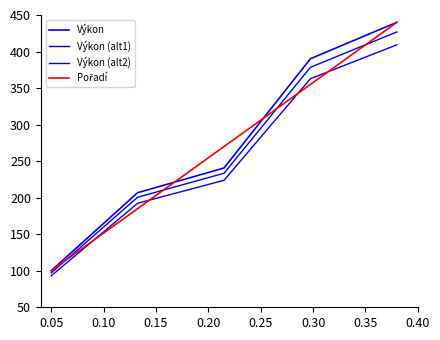

Reading right to left, what are all the values shown in this chart?

Výkon: 440.0	390.2	240.6	206.8	100.0
Výkon (alt1): 426.8	378.5	233.4	200.6	97.0
Výkon (alt2): 409.2	362.8	223.8	192.3	93.0
Pořadí: 440.0	355.0	270.0	185.0	100.0